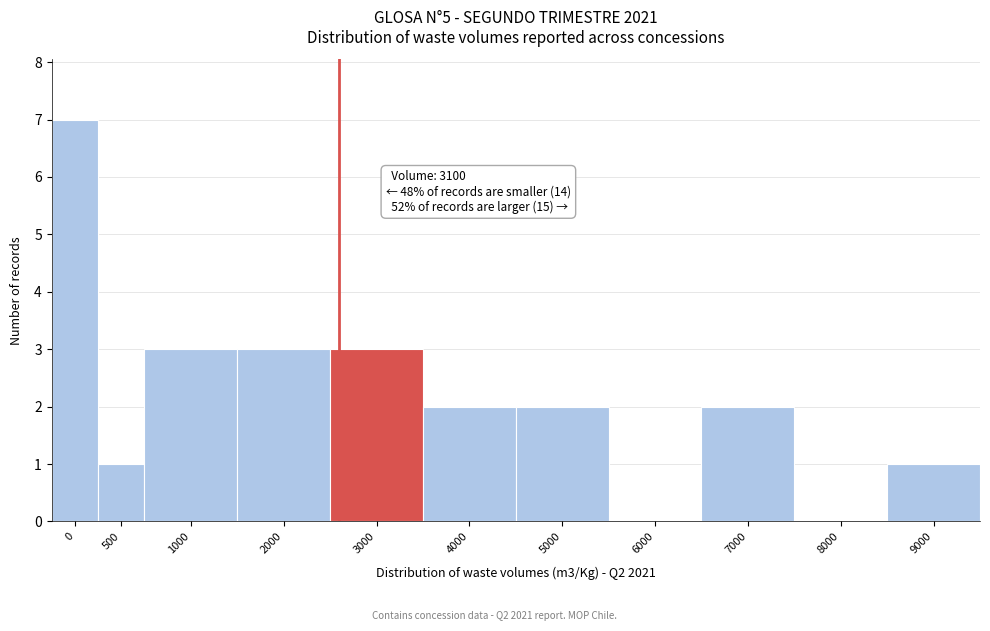

Reading right to left, extract all data points from this chart.

9000=1	8000=0	7000=2	6000=0	5000=2	4000=2	3000=3	2000=3	1000=3	500=1	0=7